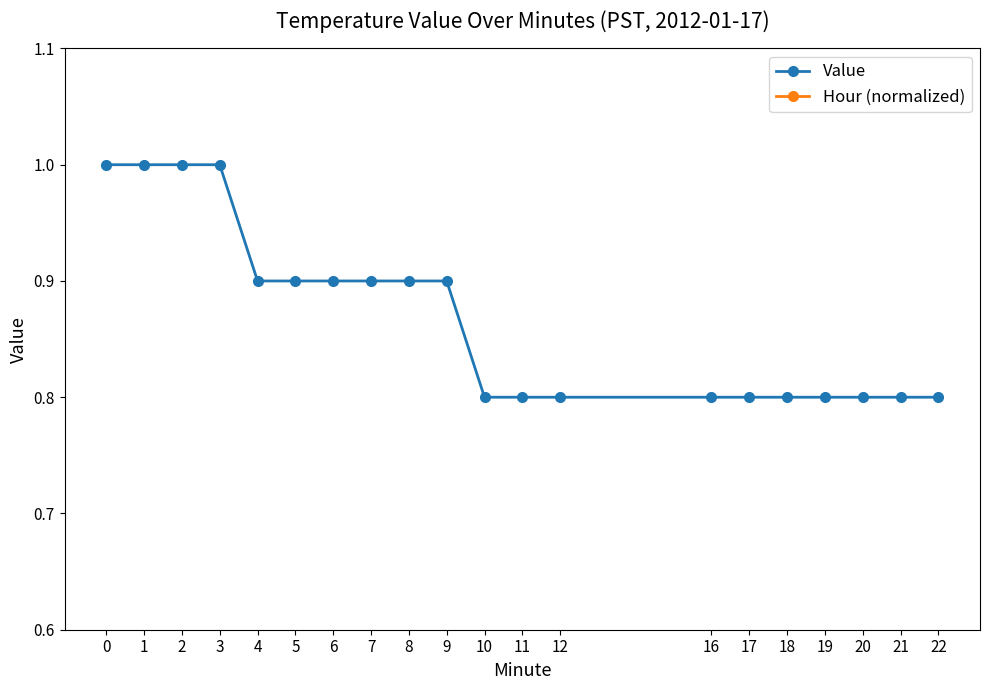

What is the value of the Value point at the 15th from the left?

0.8